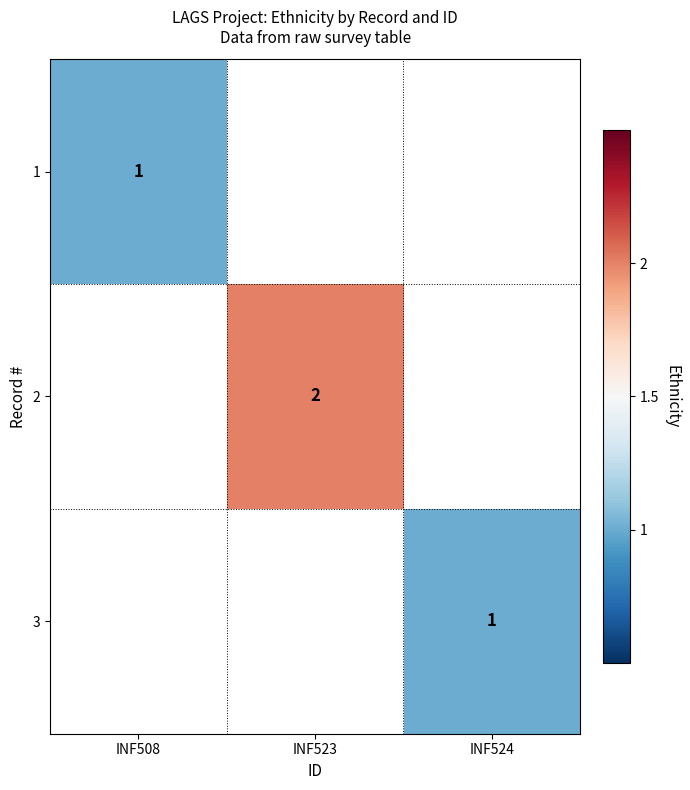

True or false: 1 has a value of 1 at INF508.

True